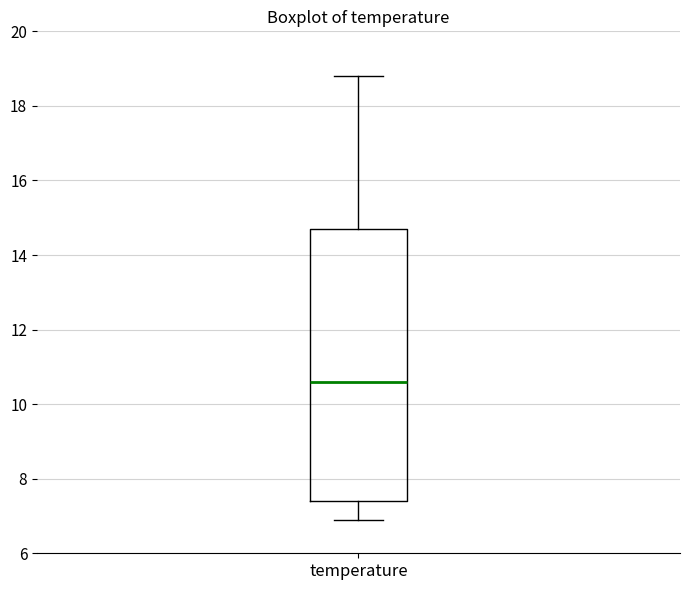

Where is the upper edge of the box for temperature on the y-axis? The values are not printed on the chart, so give them approximately, as read against the axis.

14.8